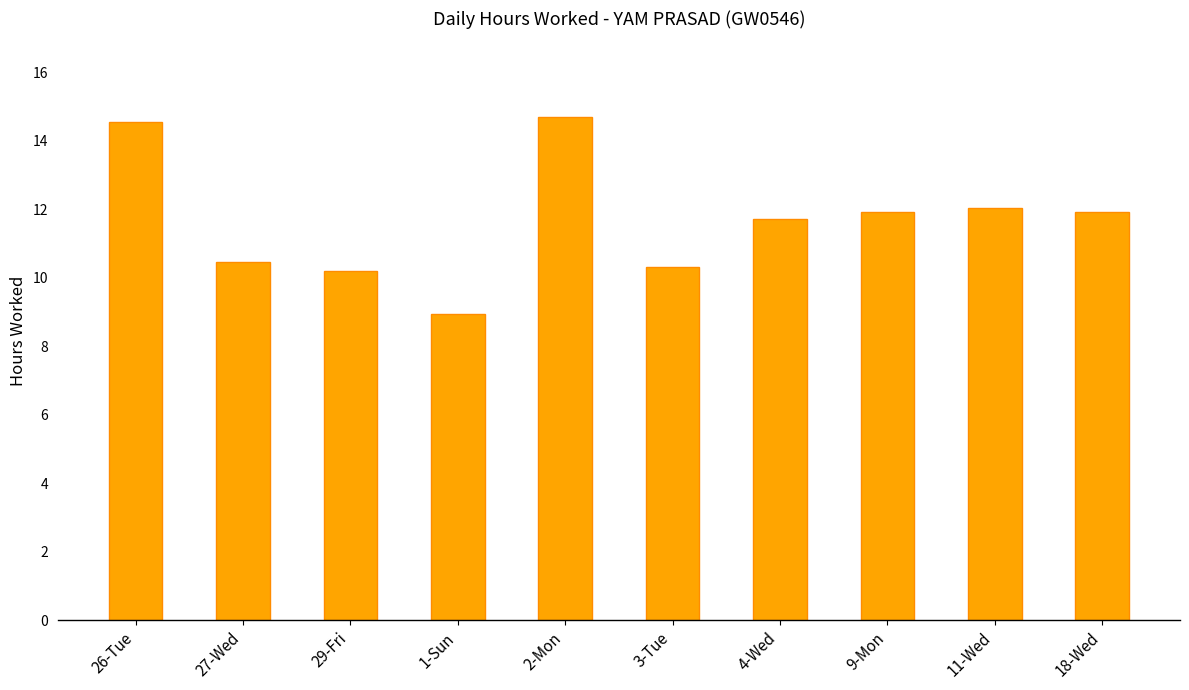

What is the ratio of the value at 18-Wed to the value at 4-Wed?

1.0